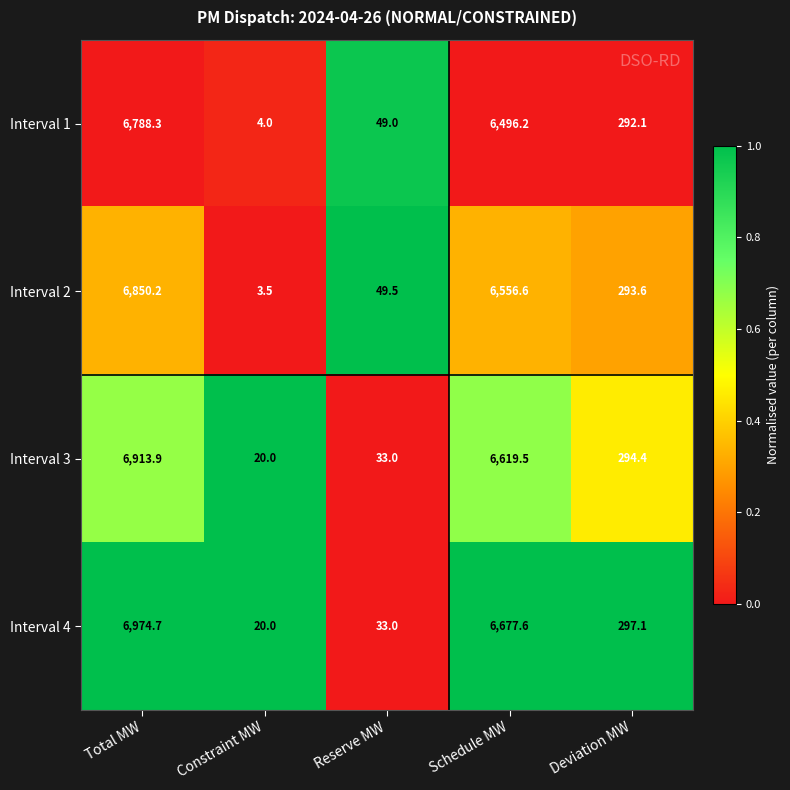

What is the total value across all series at Total MW?

27527.1